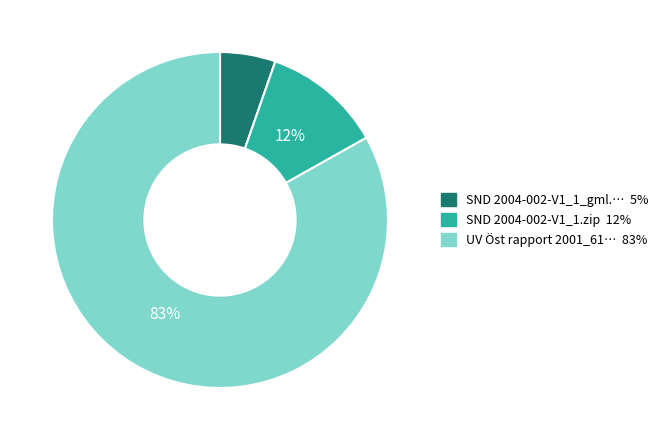

To the nearest percent, what is the average slice percentage?

33%